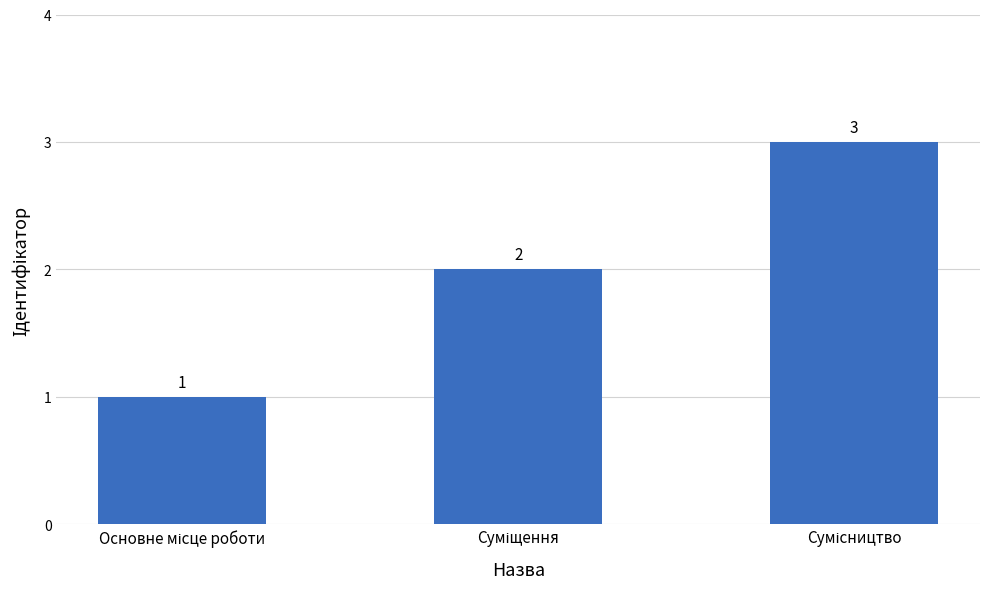

What is the maximum value shown in the chart?

3